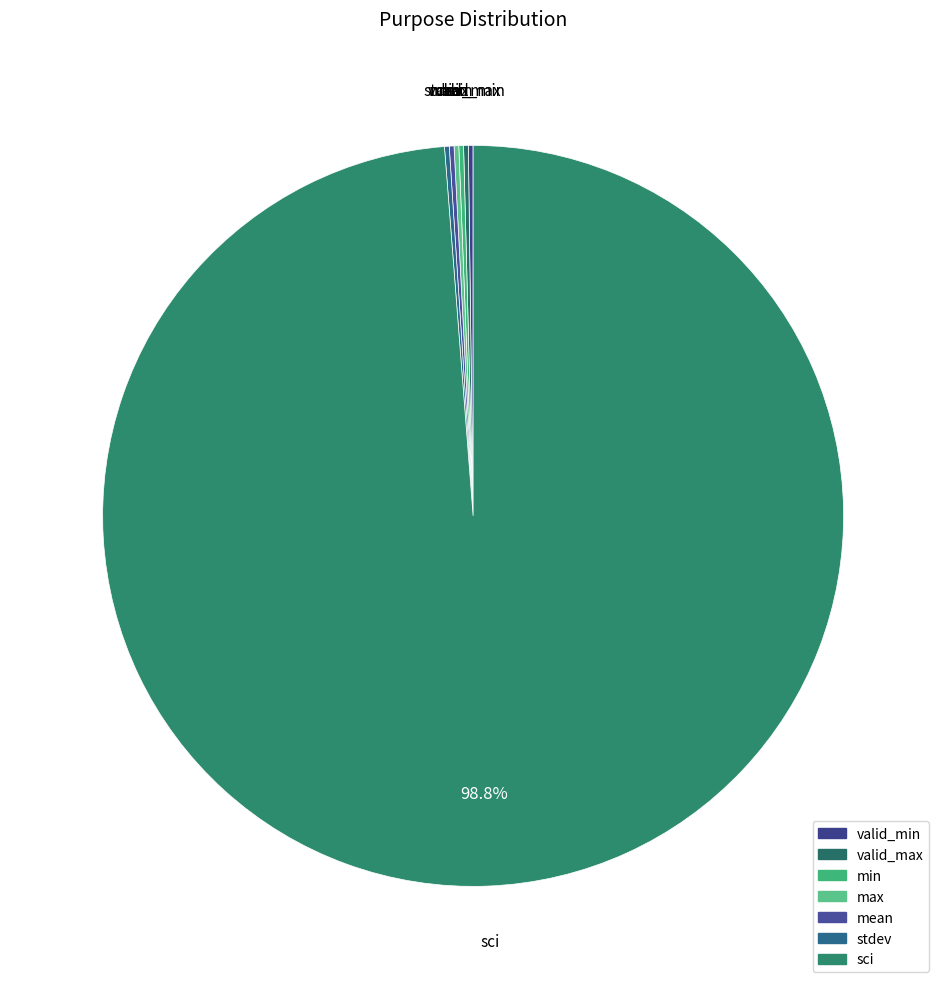

Is there a majority slice in this chart?

Yes